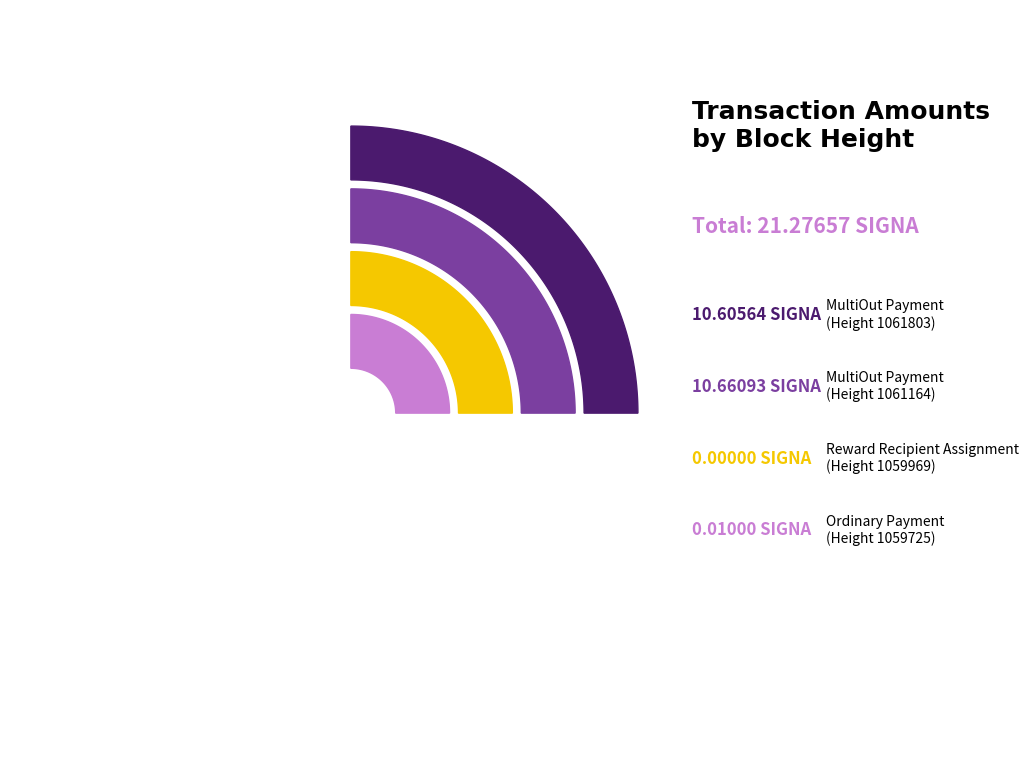

What is the largest slice in the pie chart?

1061164